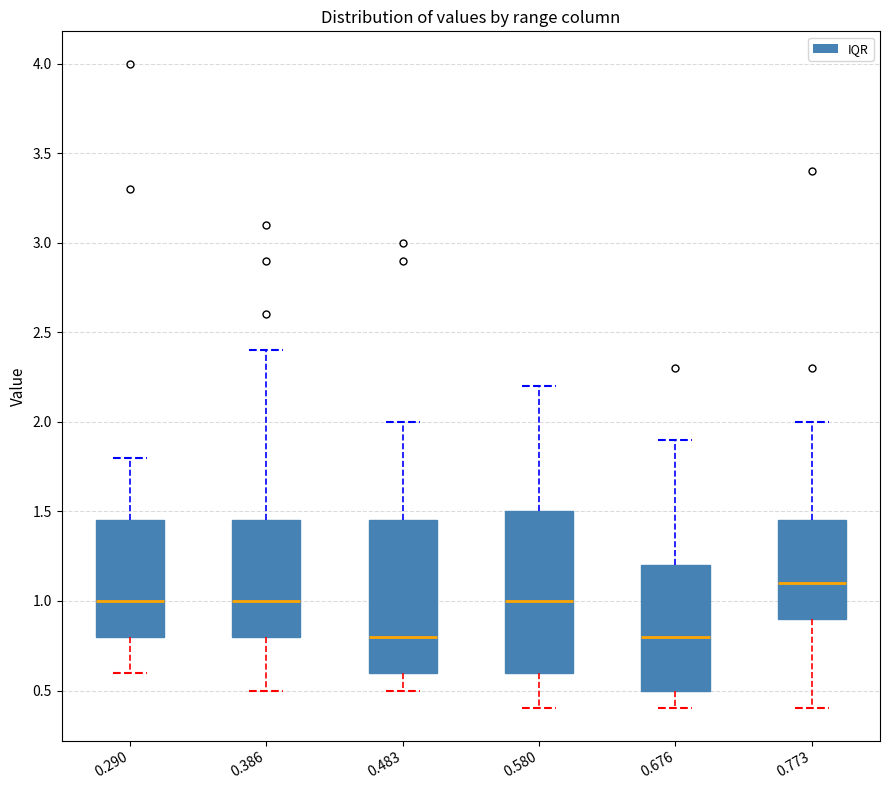

Where does the lower whisker of the box at x = 0.676 end on the y-axis? The values are not printed on the chart, so give them approximately, as read against the axis.

0.40